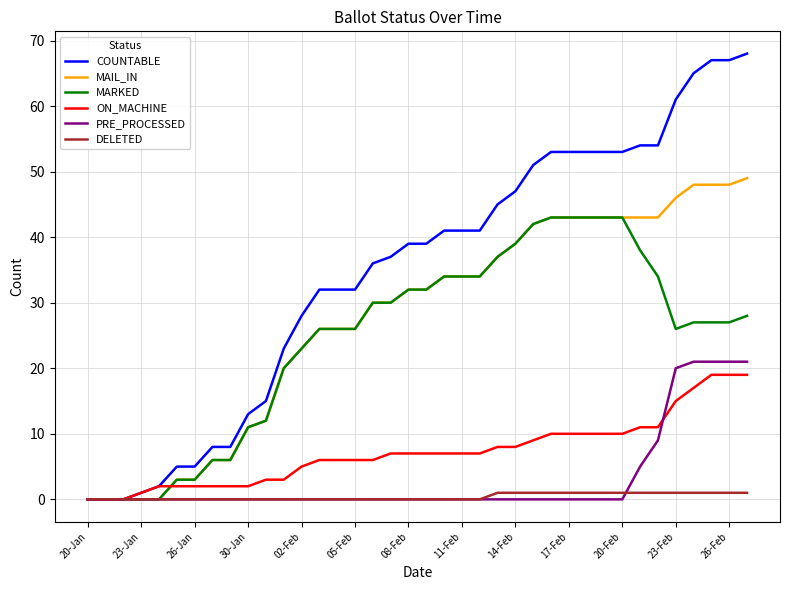

Is this an area chart (filled region under the line)?

No